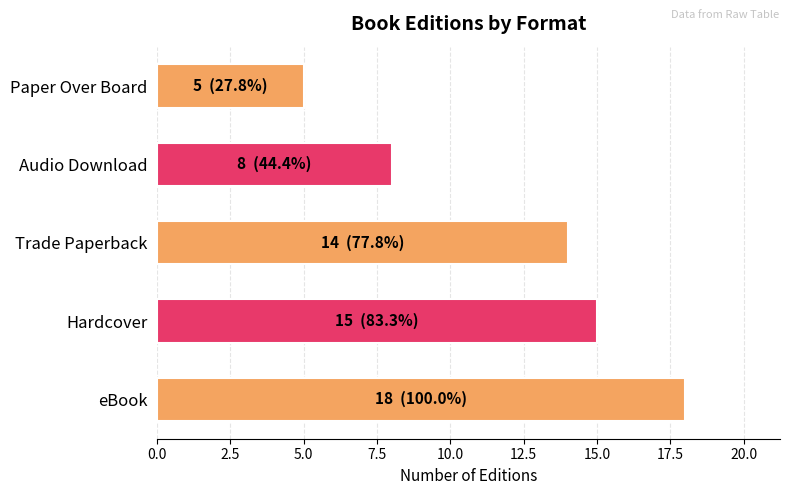

What is the difference between the maximum and second lowest values?

10